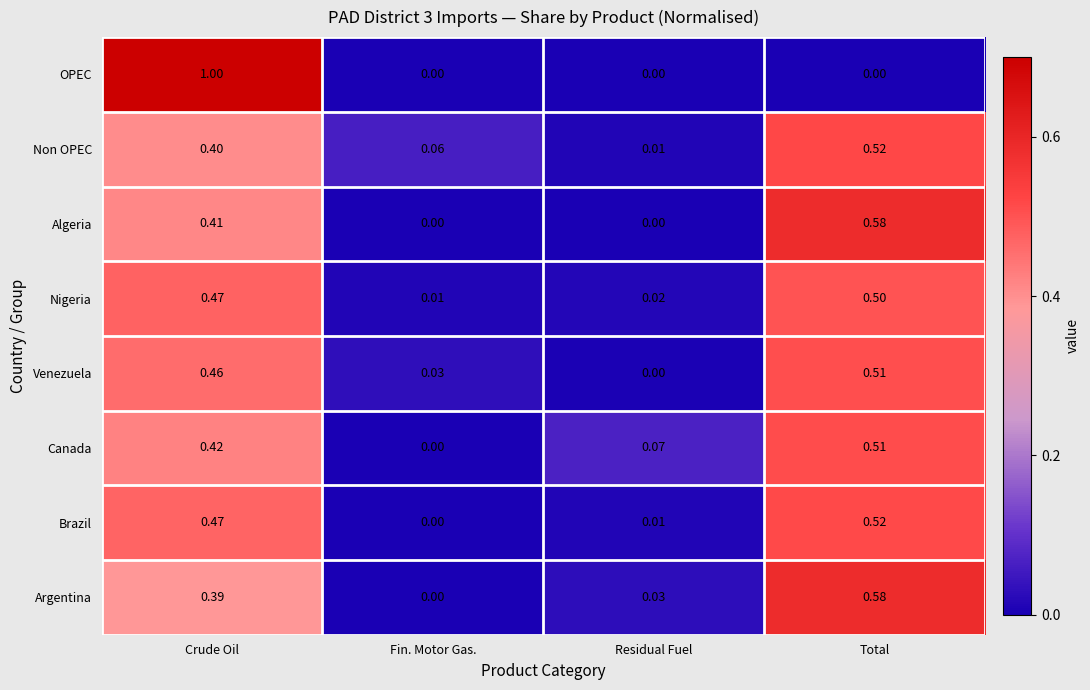

At which category does the chart reach its peak across all series?

Crude Oil